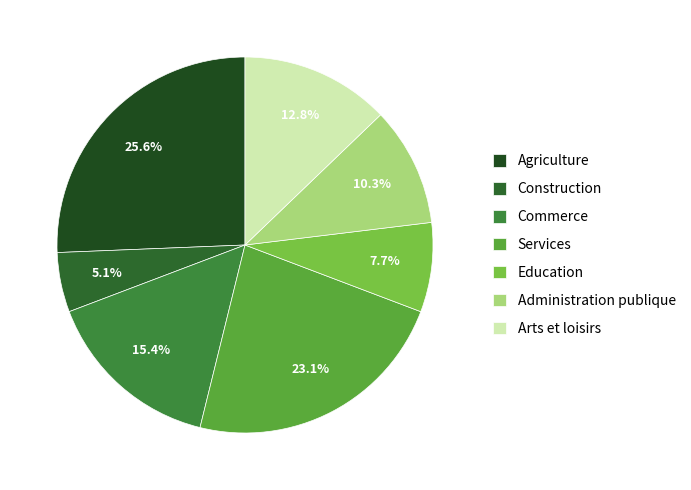

How many segments does this pie chart have?

7